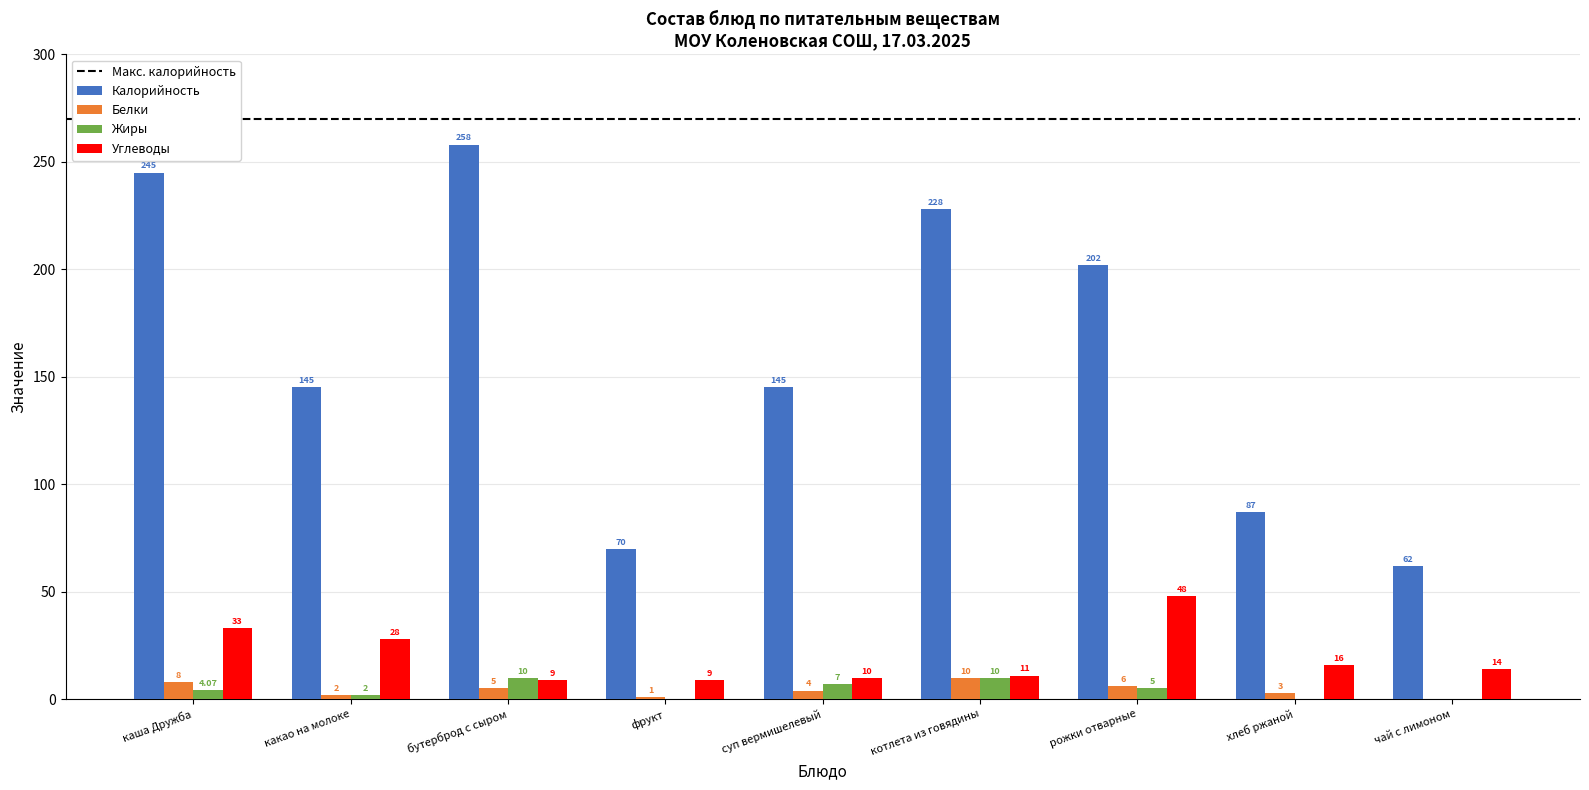

How many values in Жиры are above zero?

6